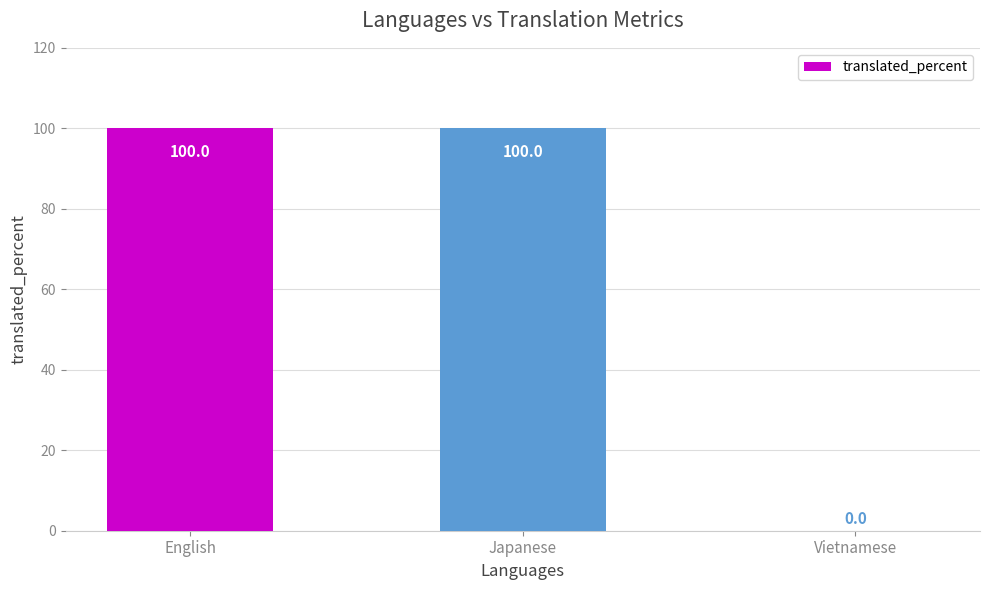

What is the maximum value shown in the chart?

100